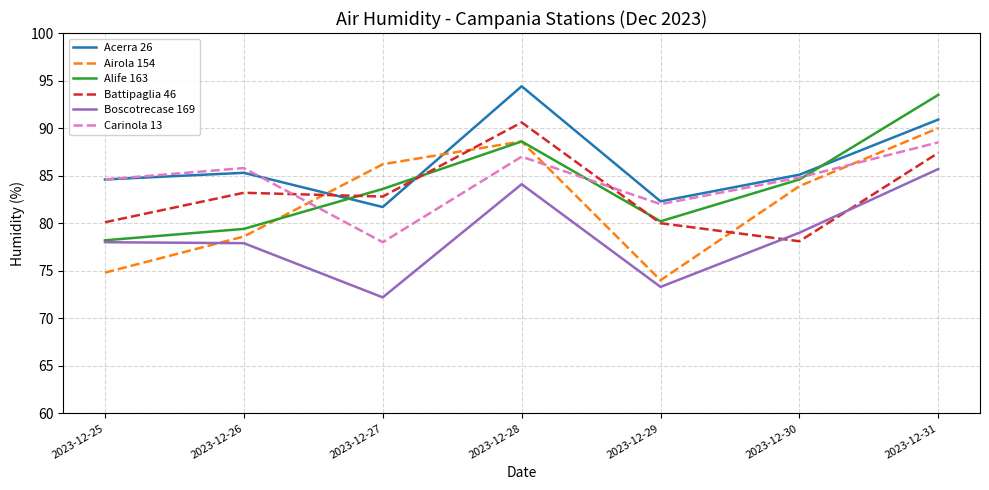

True or false: Boscotrecase 169 and Acerra 26 intersect in this chart.

False